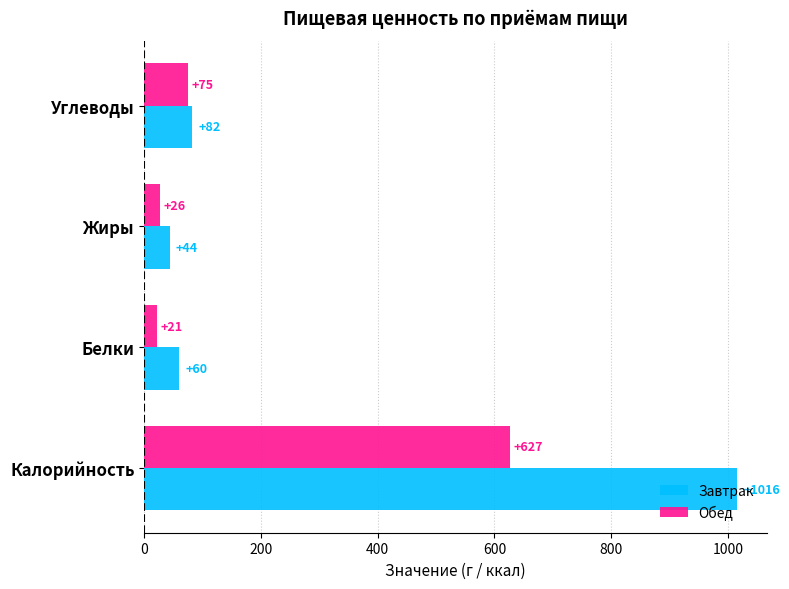

What is the minimum value for Завтрак?

44